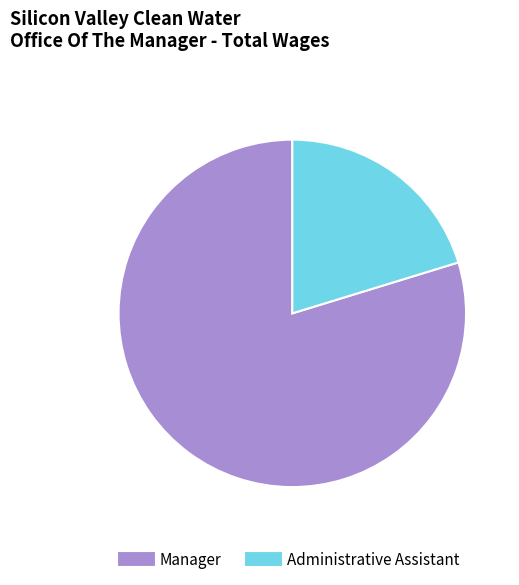

Is it true that Manager is 68% of the pie?

False